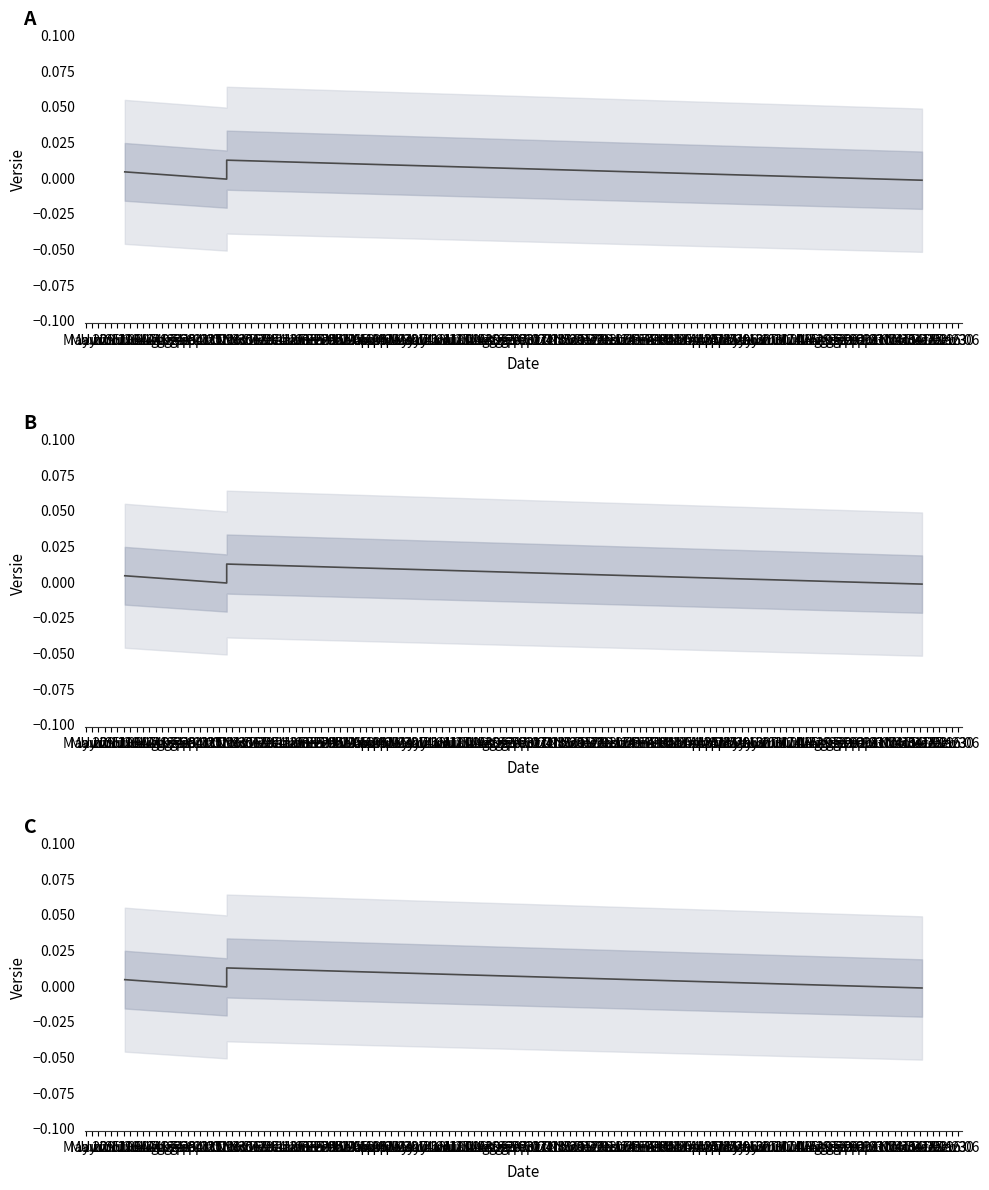

How many lines are shown in the chart?

1